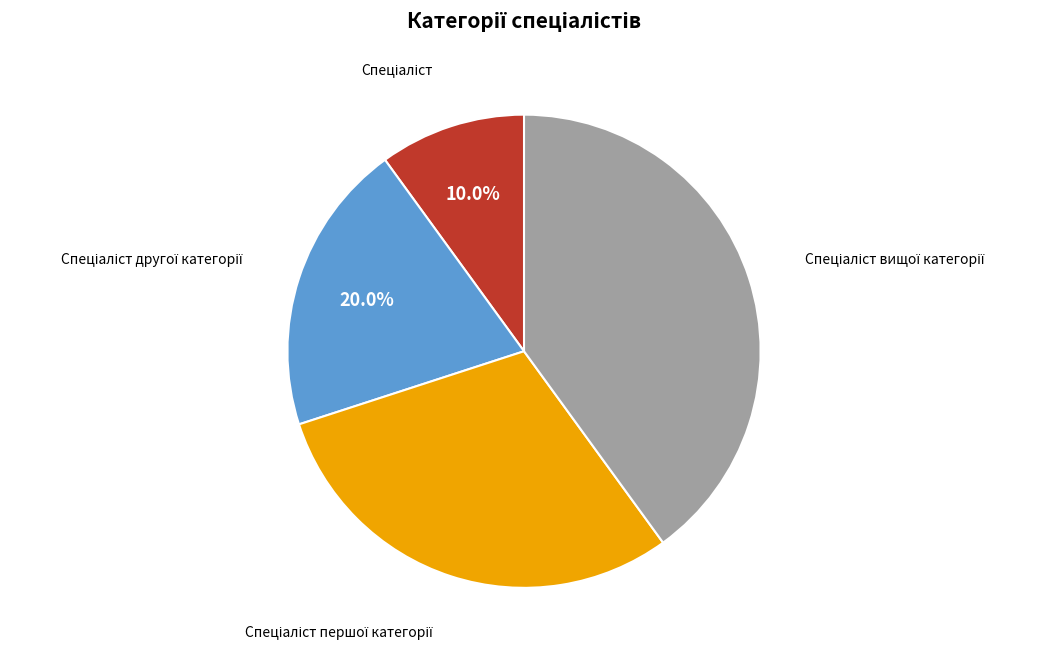

Is there any slice that represents more than half of the pie?

No